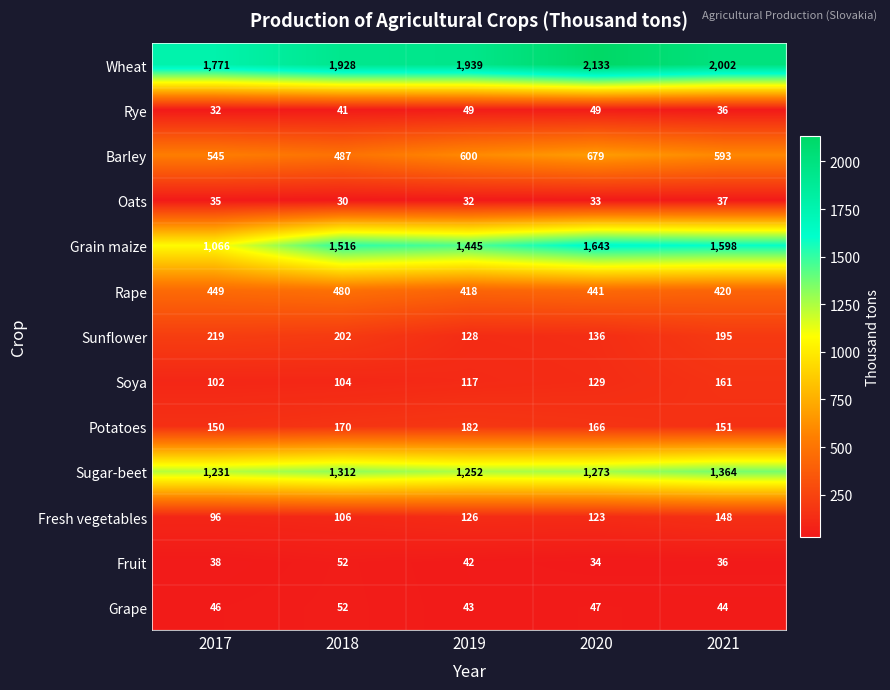

What is the total value across all series at 2019?

6373